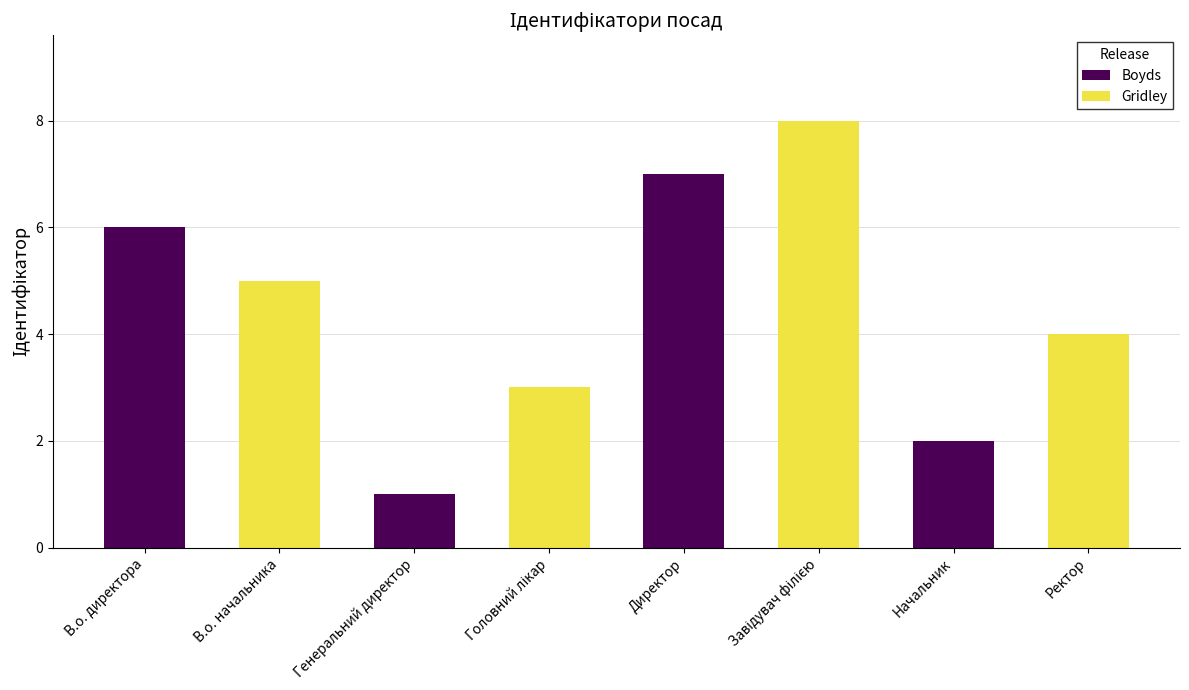

Between Начальник and Завідувач філією, which is larger?

Начальник